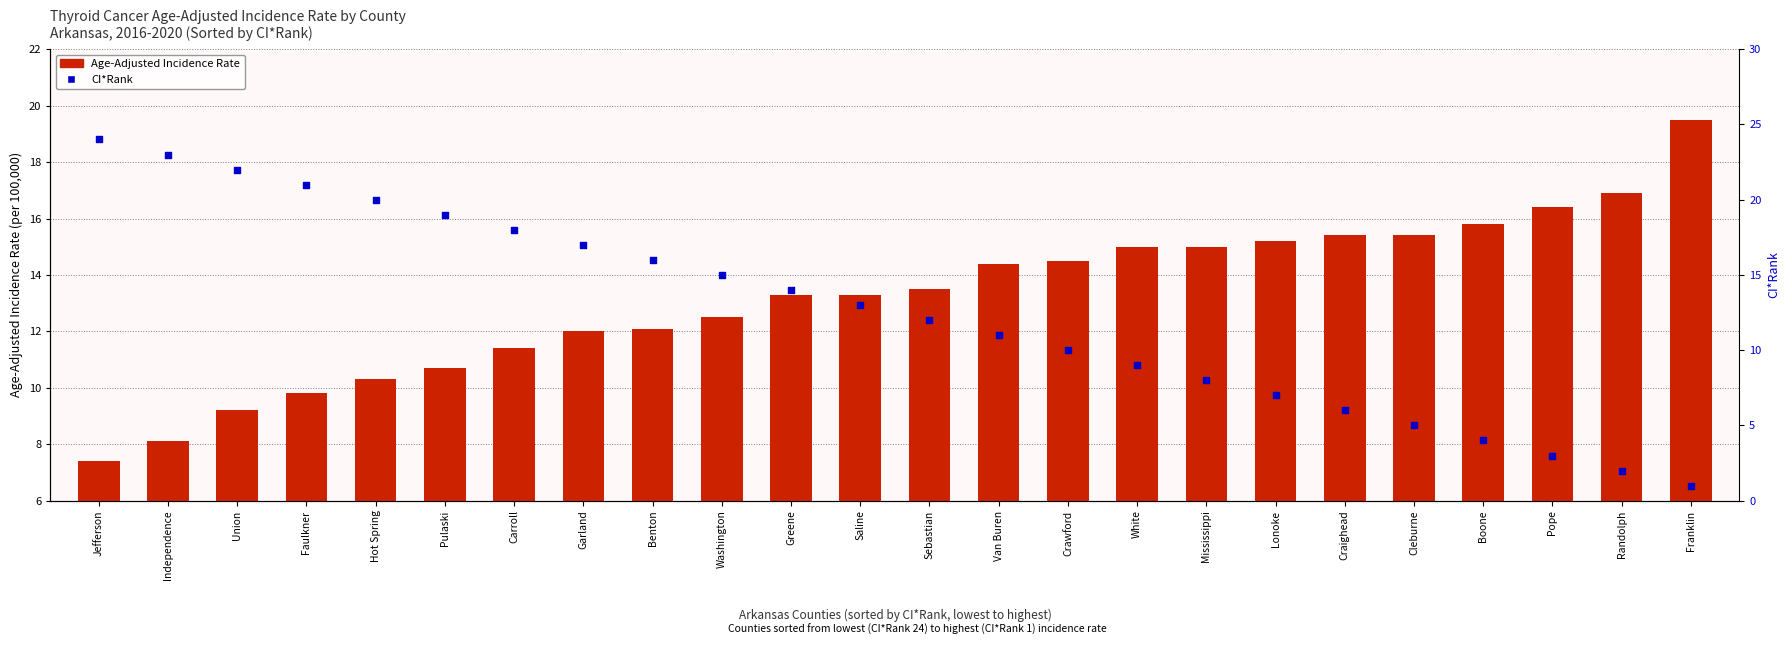

Which series reaches the minimum Y coordinate?

CI*Rank